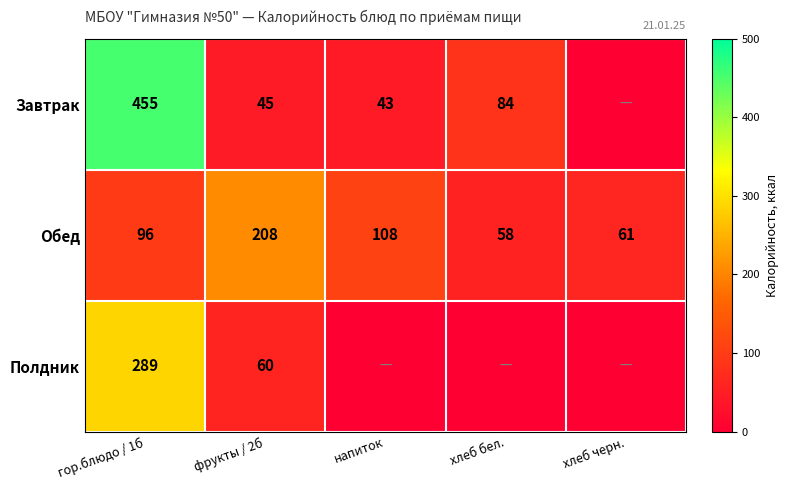

What is the total value across all series at напиток?

151.0